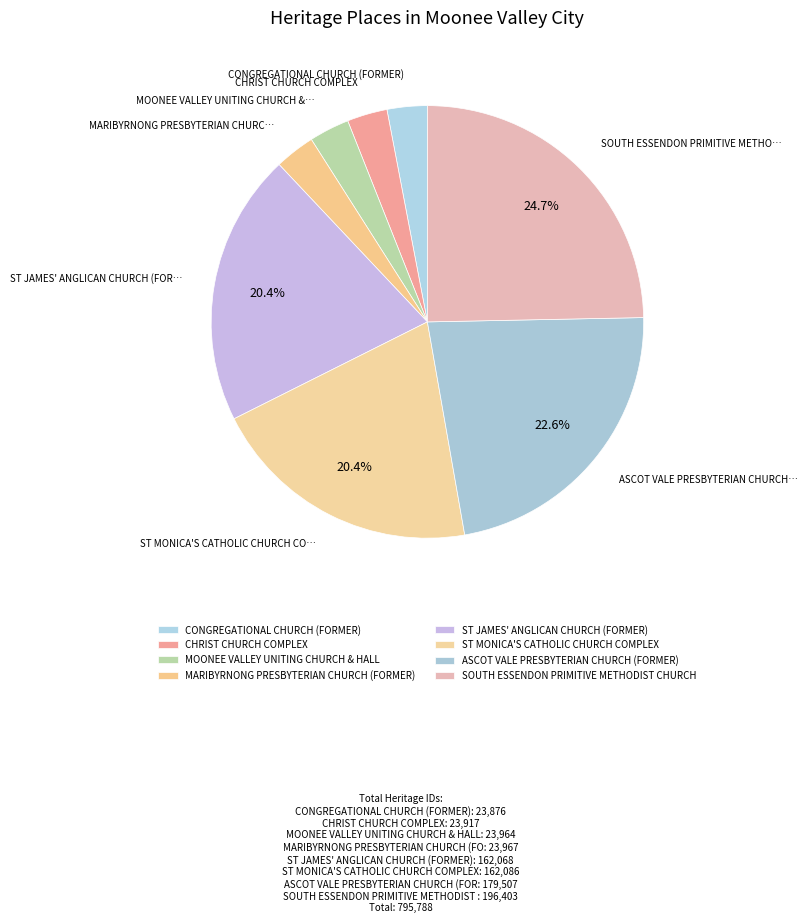

Which category has the biggest portion of the pie?

SOUTH ESSENDON PRIMITIVE METHODIST CHURCH